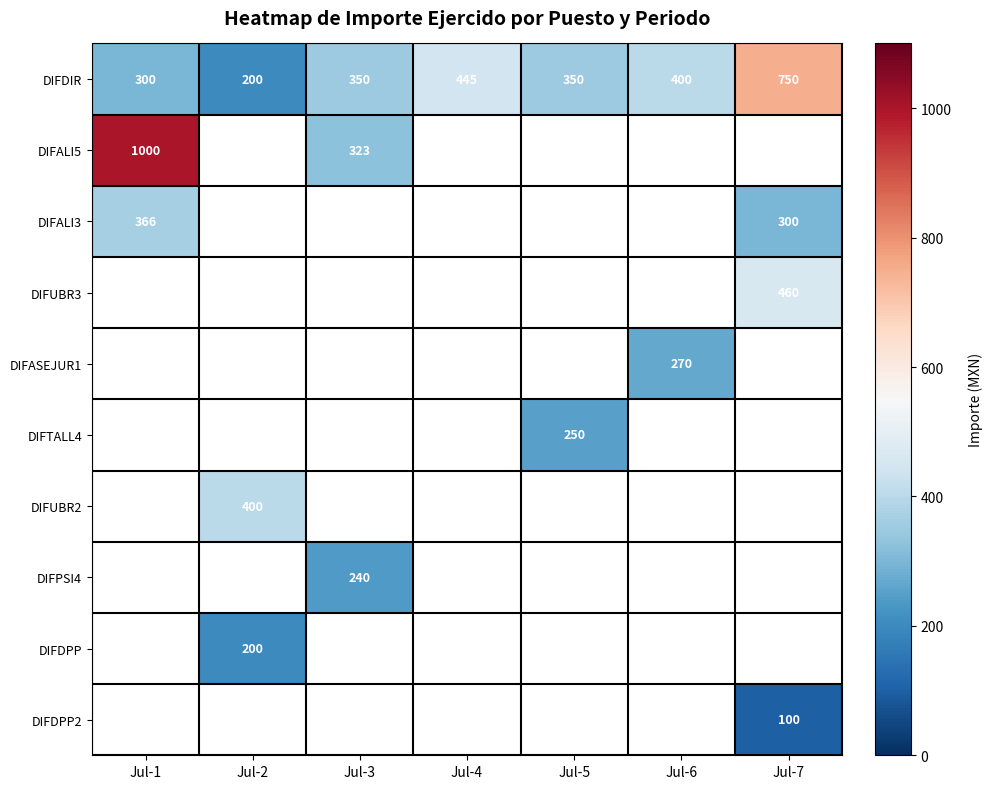

What is the sum of all DIFDIR values?

2795